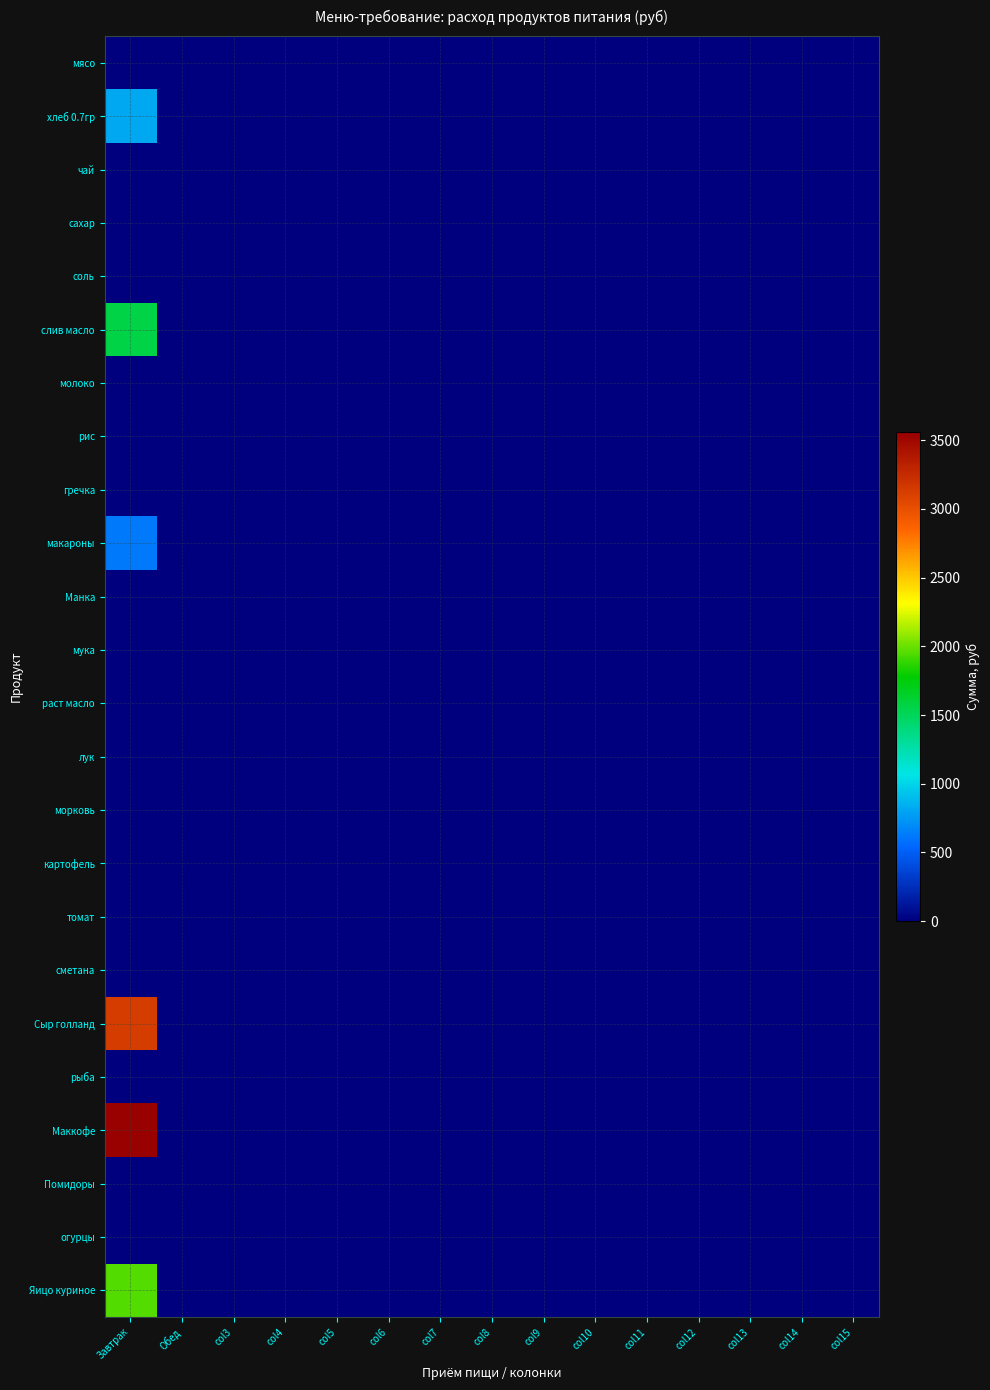

Which series changed the most between col3 and col9?

мясо